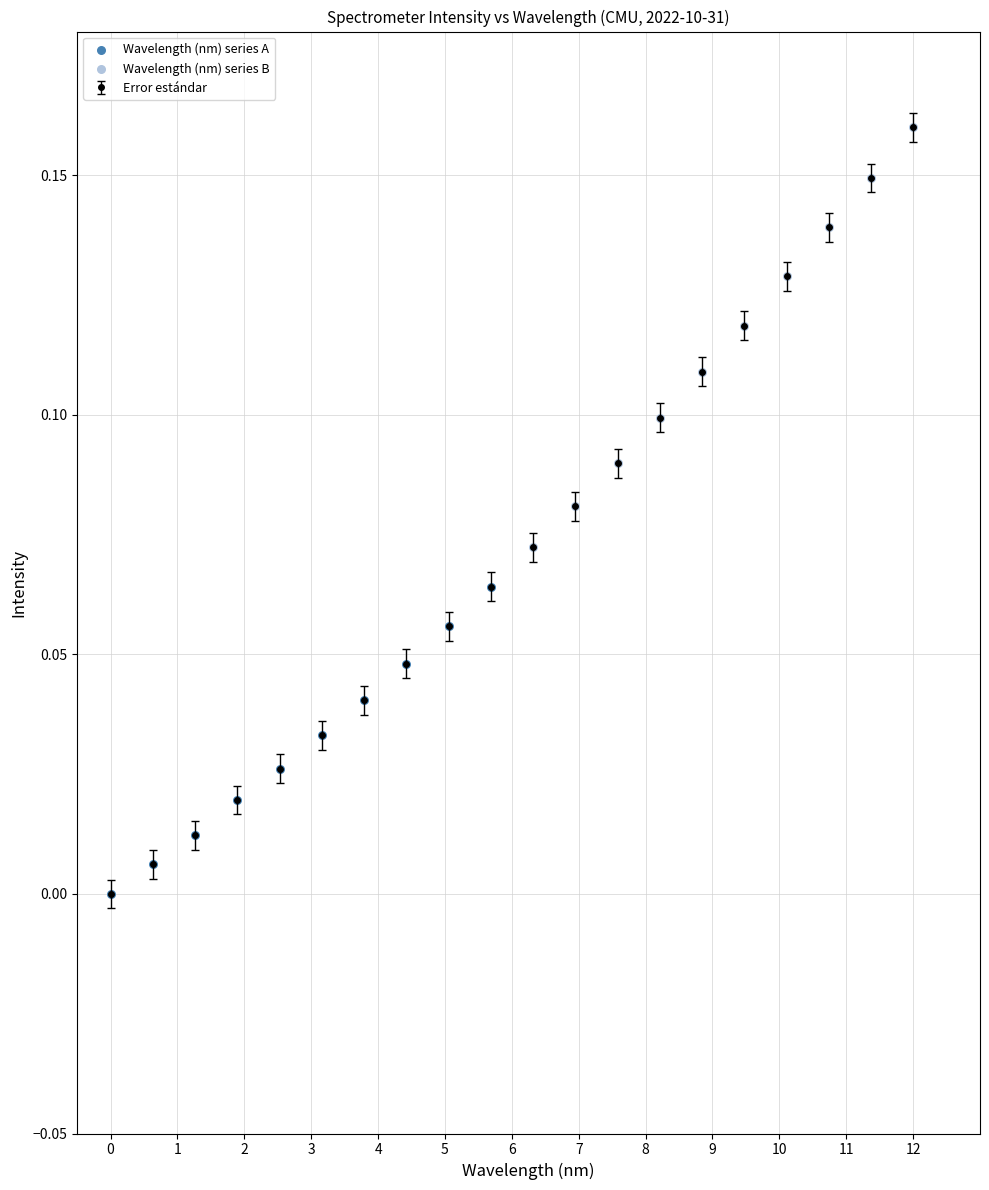

What is the sum of all values?

1.5